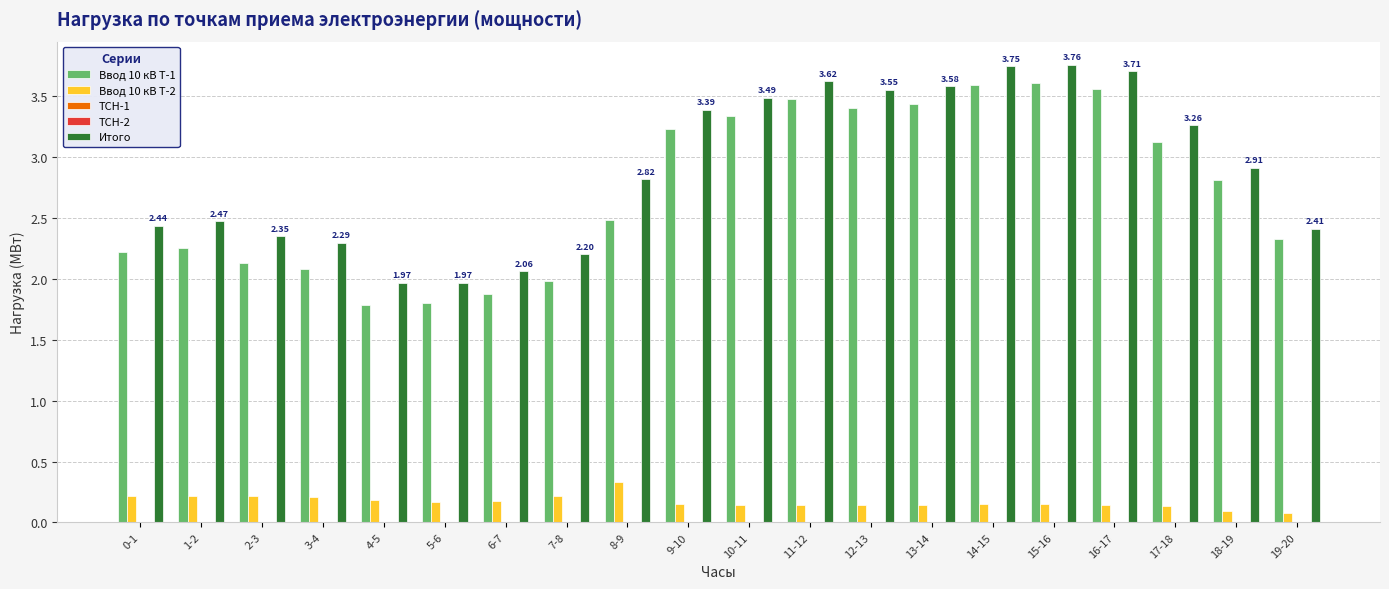

Which series has the largest total across all categories?

Итого